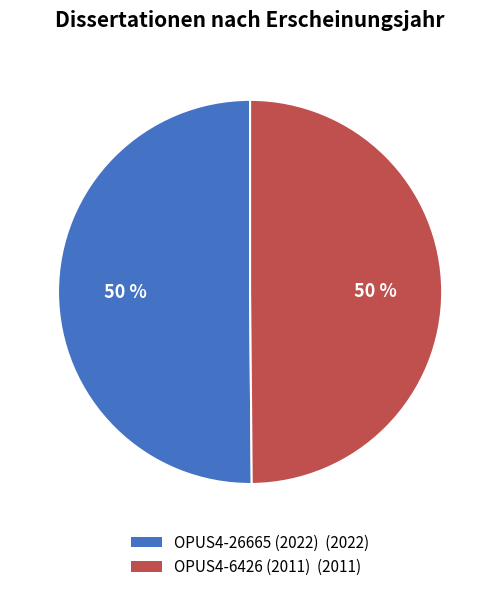

Is it true that OPUS4-26665 (2022) is 58% of the pie?

False